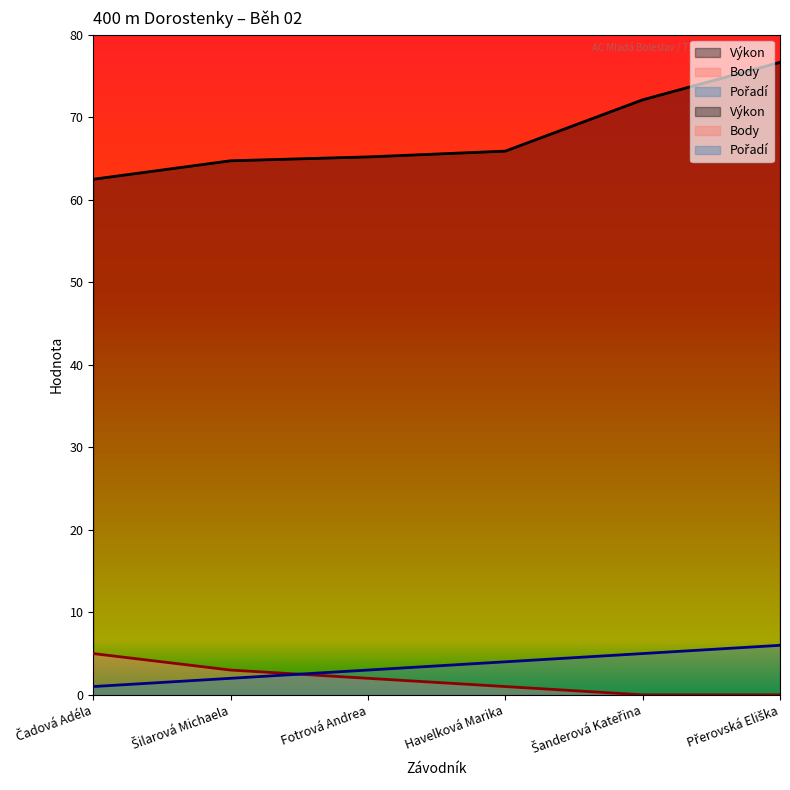

What is the sum of all Pořadí values?

21.0